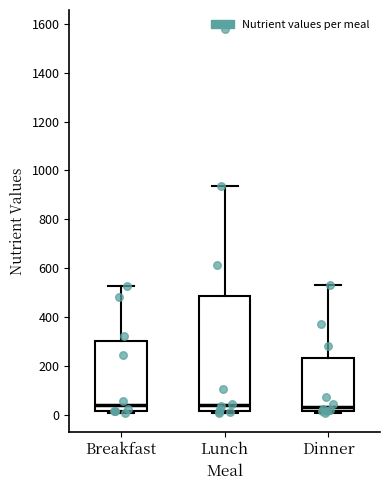

Reading left to right, transcribe this box plot: for each box, give where its median line is, the range the box spans, and where its two whiskers end, as read against the y-axis. The values are not printed on the chart, so give them approximately, as read against the axis.

Breakfast: median 40, box 20 to 300, whiskers 0 to 520
Lunch: median 40, box 20 to 480, whiskers 0 to 940
Dinner: median 40, box 20 to 240, whiskers 0 to 540